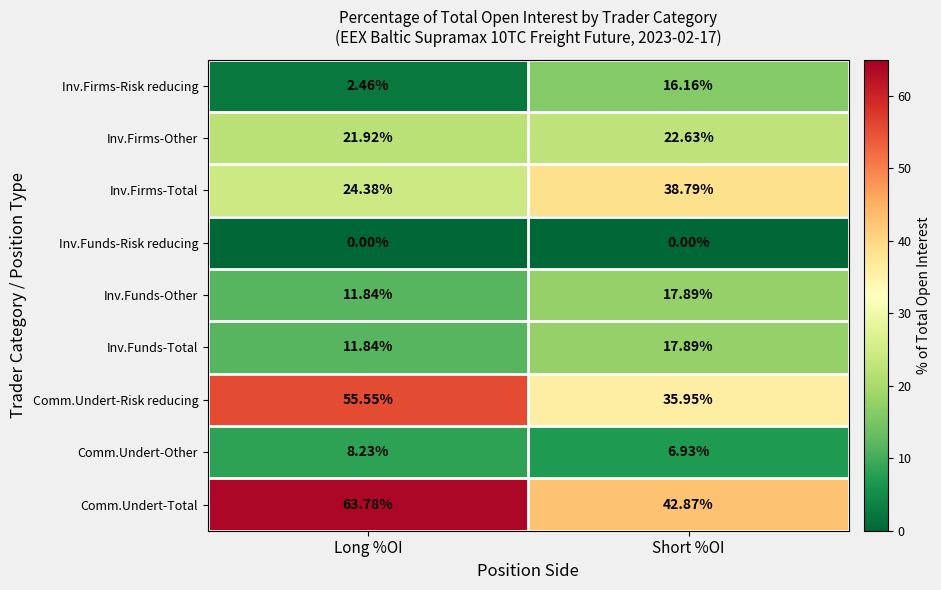

At which label does Inv.Funds-Other reach its peak?

Short %OI